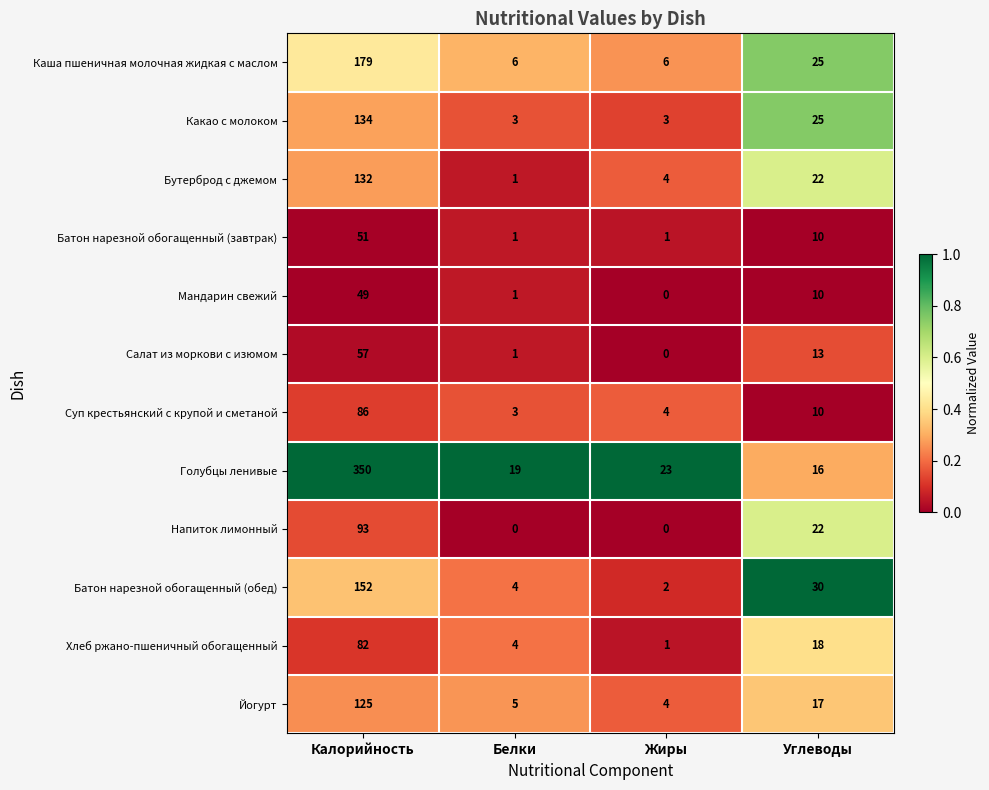

What is the total value across all series at Белки?

48